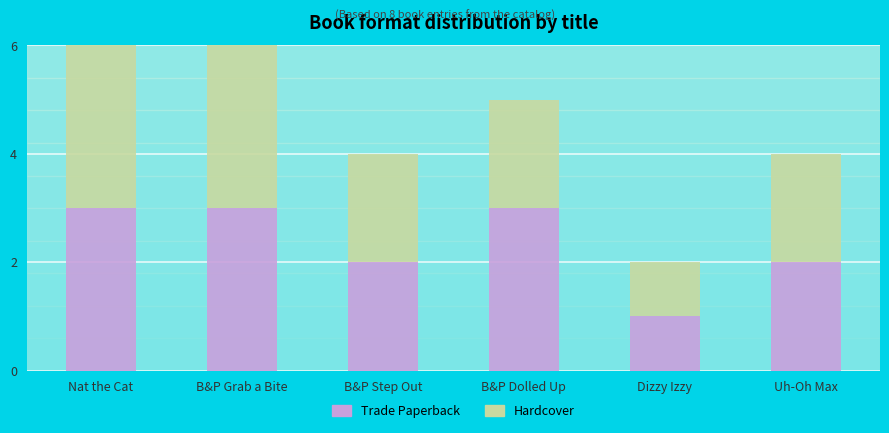

What value does the Trade Paperback series have at B&P Dolled Up?

3